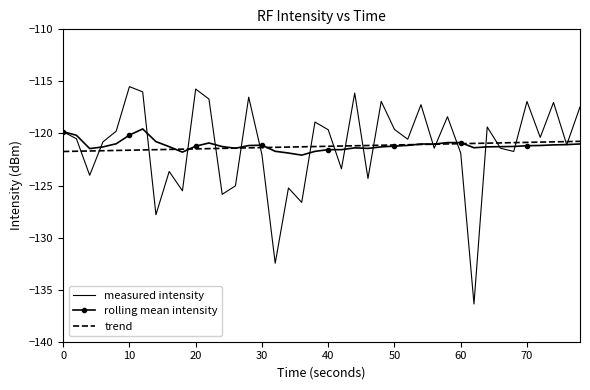

How many values in the measured intensity series are below -120?

22